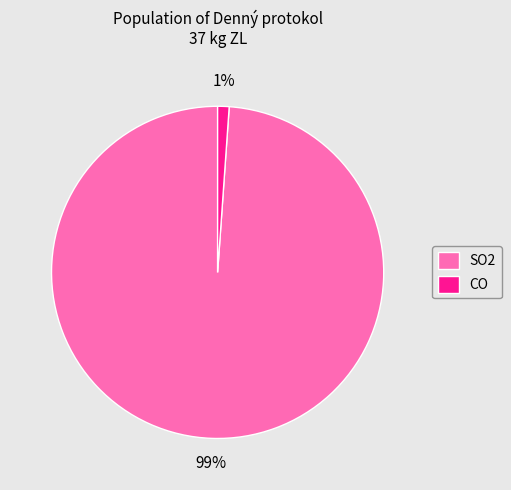

How many segments does this pie chart have?

2